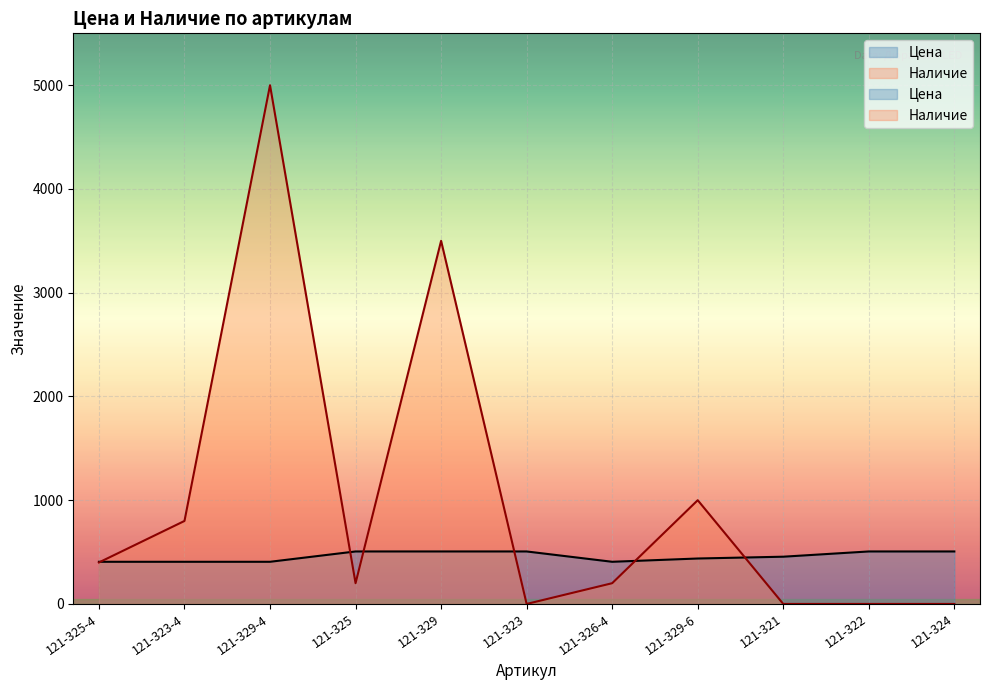

In Наличие, how many points are lower than both neighbors (excluding endpoints)?

2